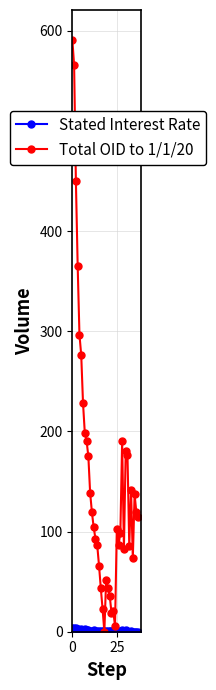

Which series has the widest spread of values?

Total OID to 1/1/20